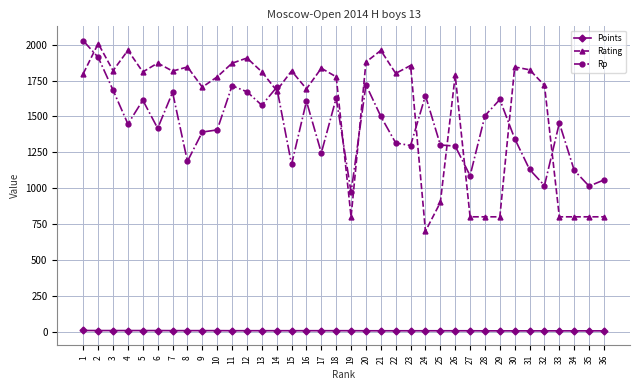

True or false: Rp has a value of 1616.9 at 15.

False